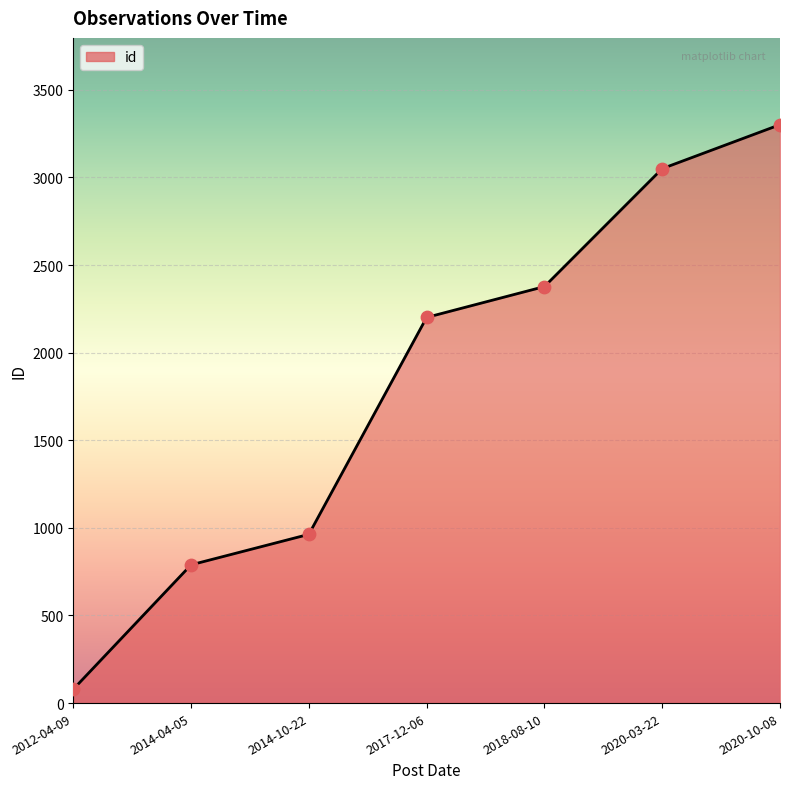

Between 2014-10-22 and 2012-04-09, which is larger?

2014-10-22